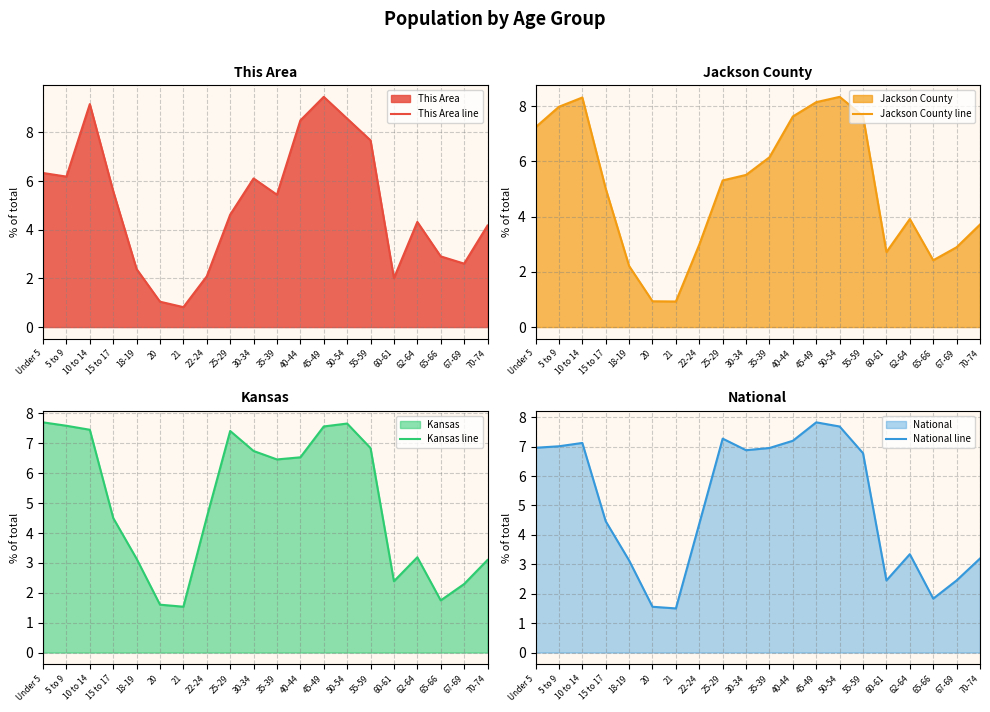

What are all the series names shown in the legend?

This Area line, Jackson County line, Kansas line, National line